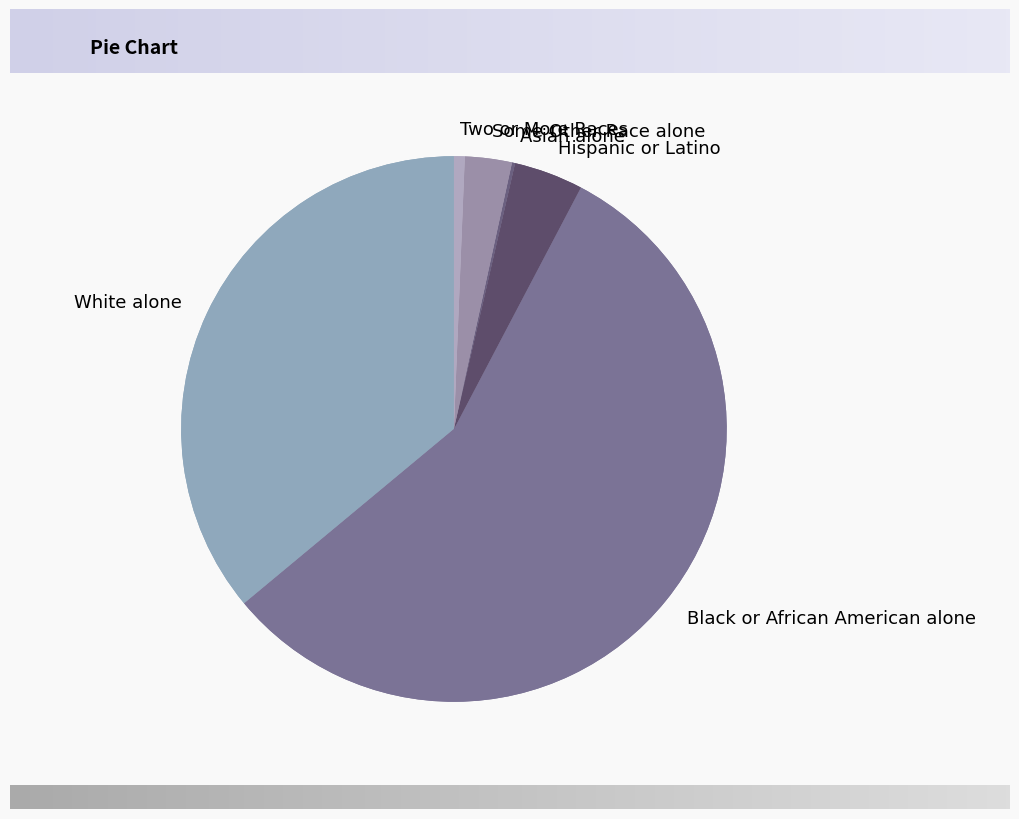

To the nearest percent, what is the combined percentage of Black or African American alone and White alone?

92%